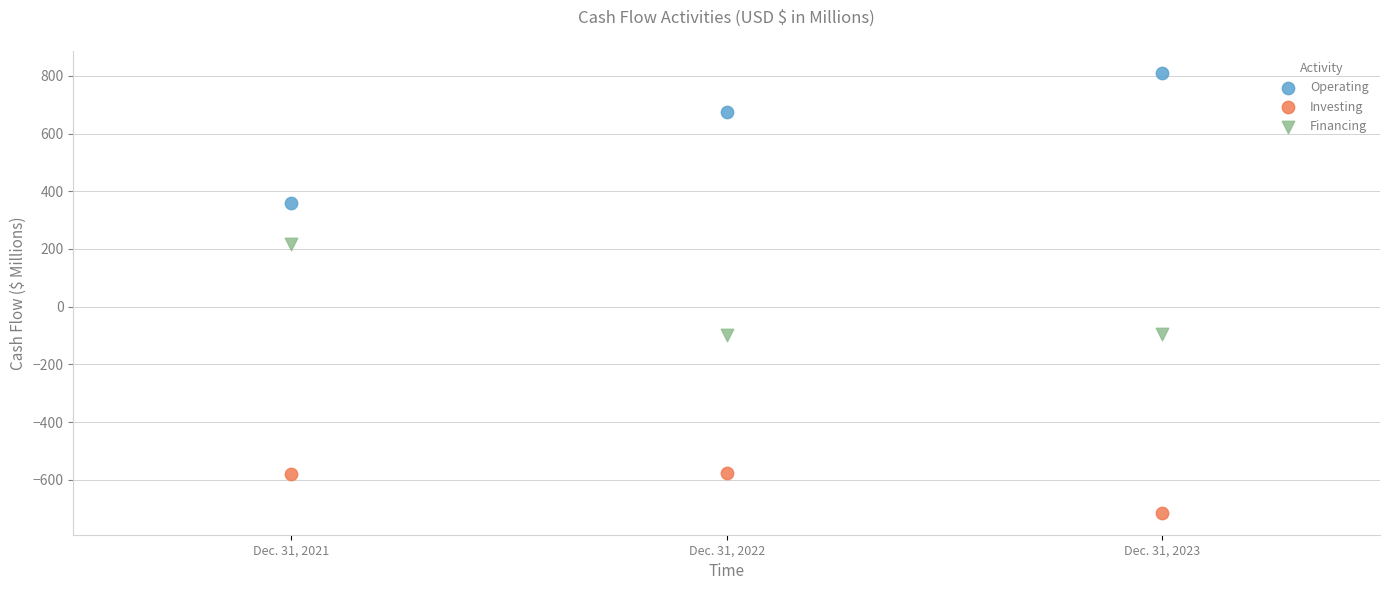

Which series reaches the minimum Y coordinate?

Investing